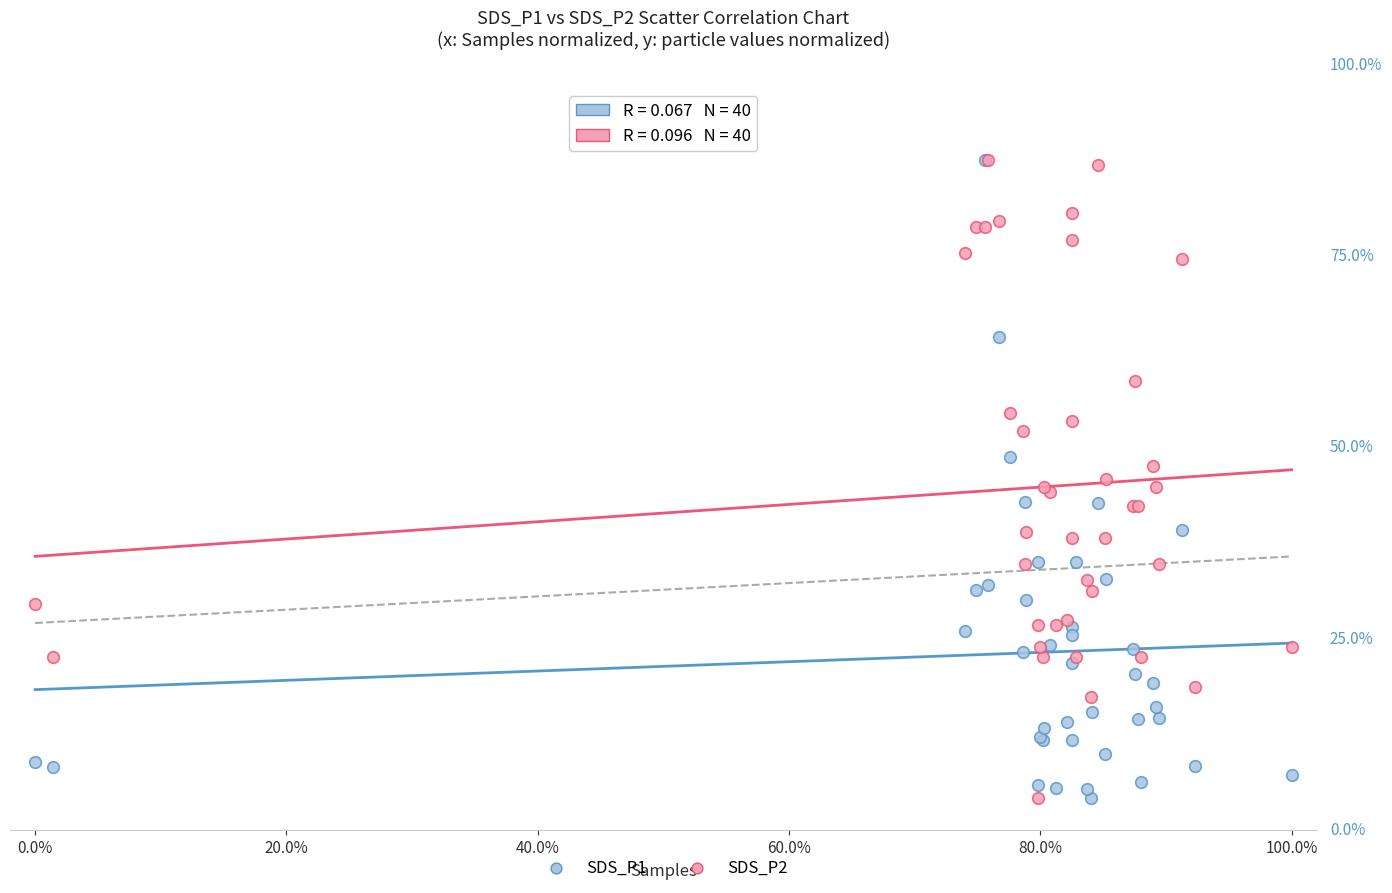

What are all the series names shown in the legend?

SDS_P1, SDS_P2